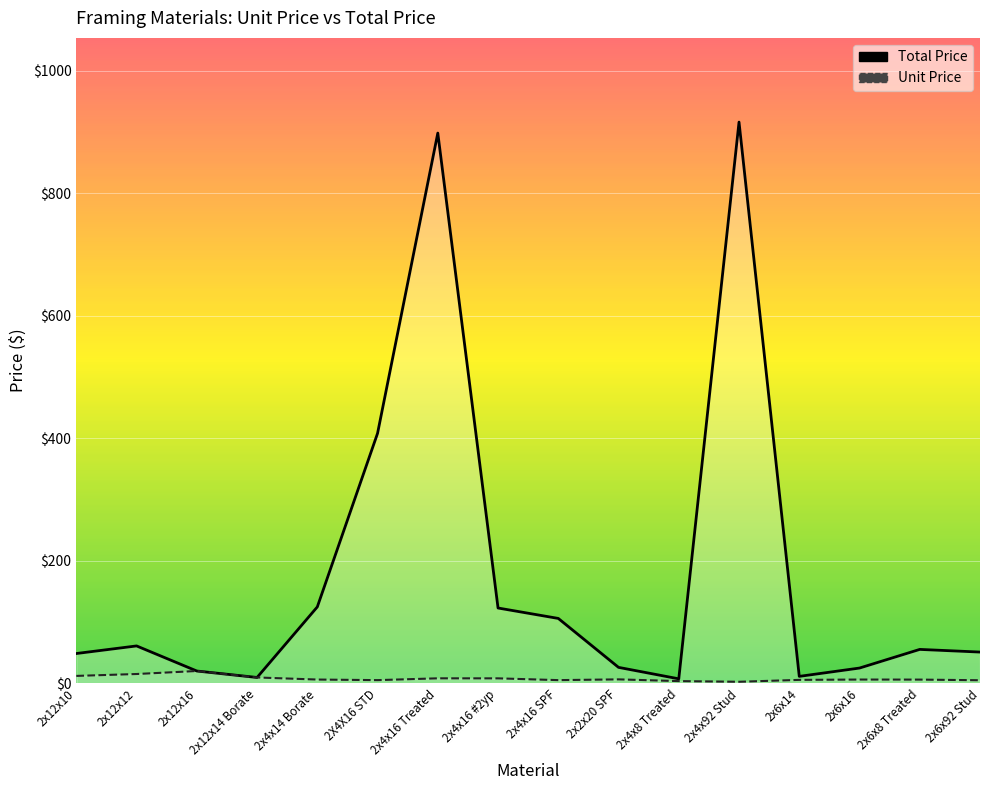

What is the label of the 14th point from the left?

2x6x16